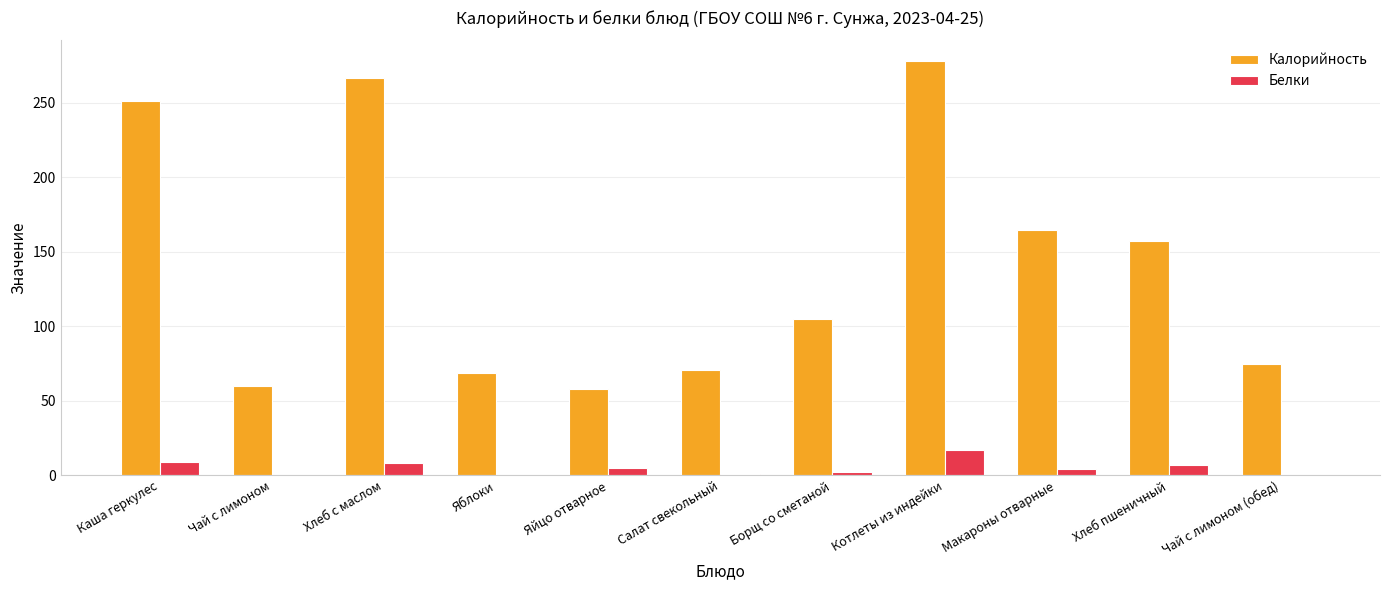

What value does the Калорийность series have at Котлеты из индейки?

278.0